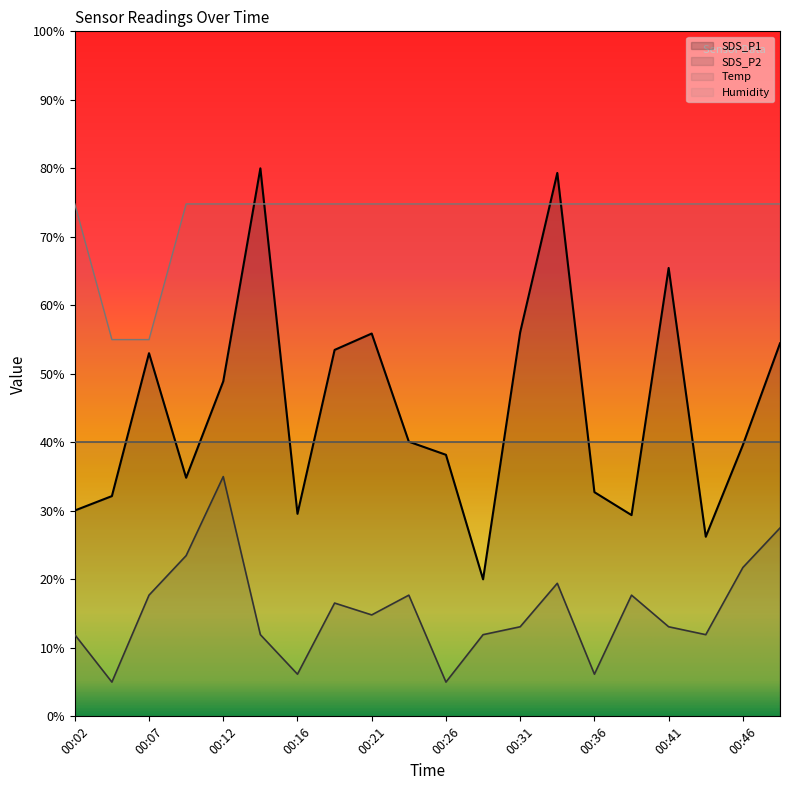

How many lines are shown in the chart?

4